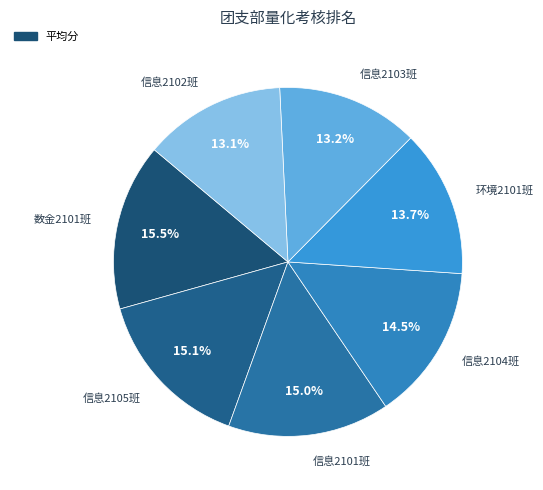

Is there any slice that represents more than half of the pie?

No